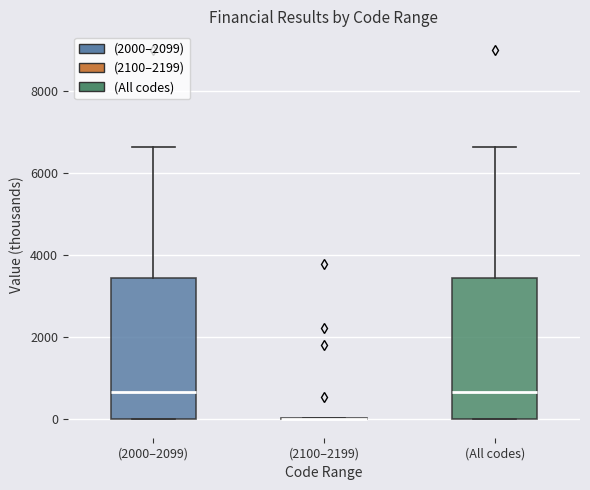

Reading left to right, transcribe this box plot: for each box, give where its median line is, the range the box spans, and where its two whiskers end, as read against the y-axis. The values are not printed on the chart, so give them approximately, as read against the axis.

(2000–2099): median 600, box 0 to 3400, whiskers 0 to 6600
(2100–2199): box collapsed to a line at 0, whiskers 0 to 0
(All codes): median 600, box 0 to 3400, whiskers 0 to 6600